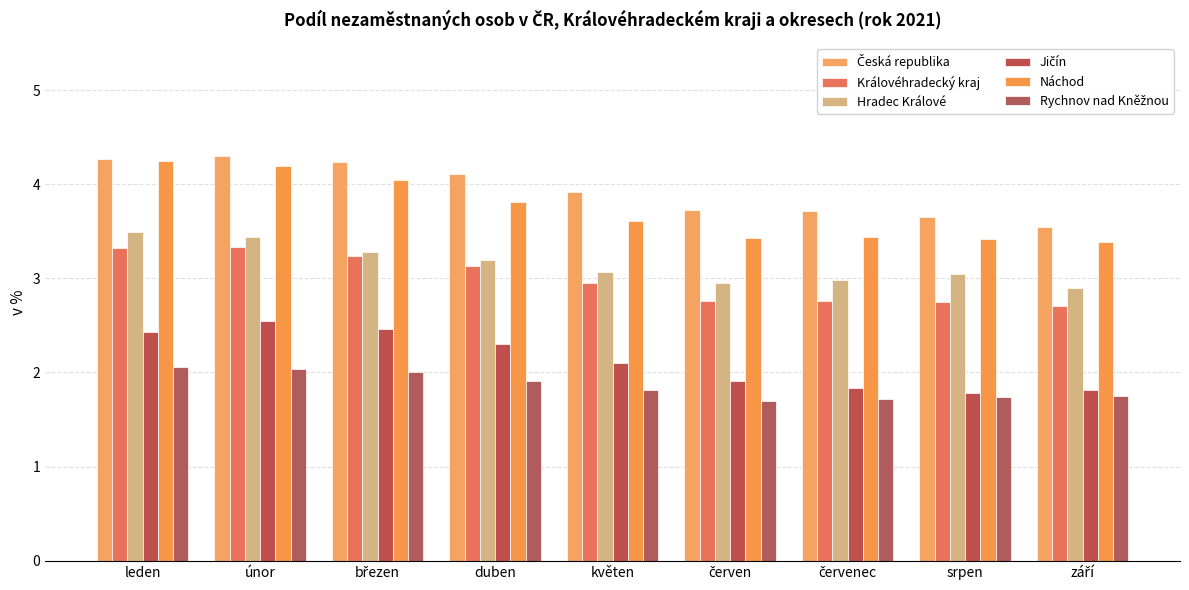

How many bars are there in total?

54